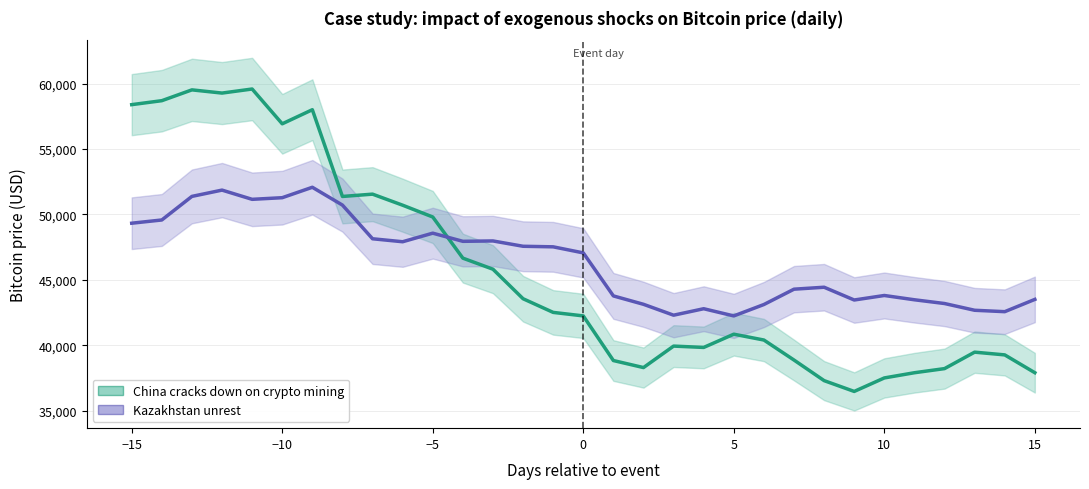

After their last crossing, which series has the higher values: China cracks down on crypto mining or Kazakhstan unrest?

Kazakhstan unrest